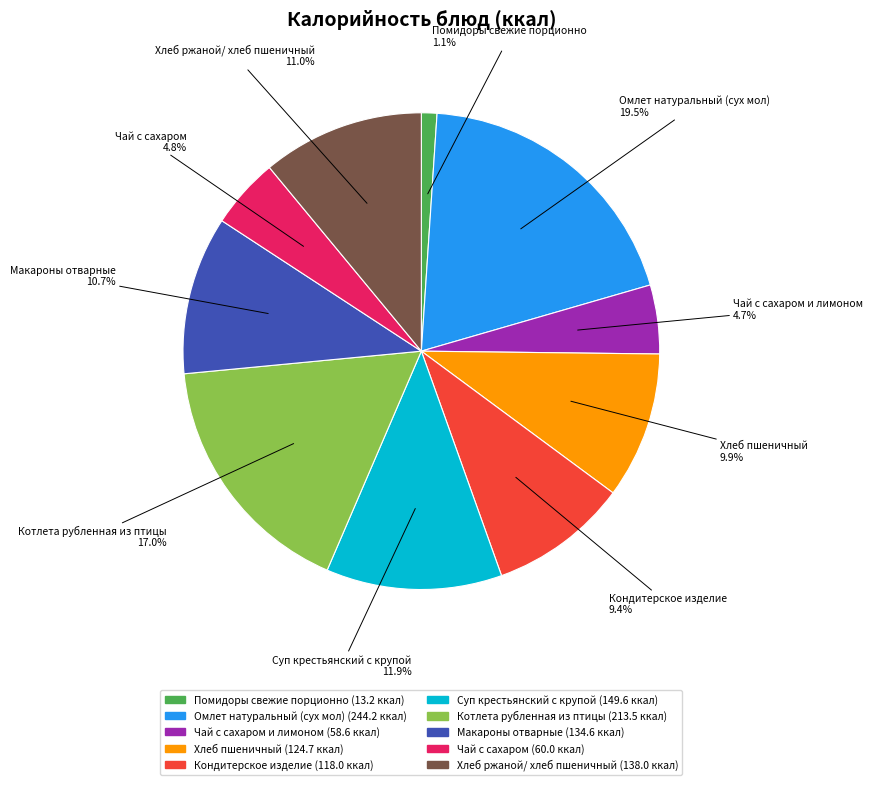

Is there a majority slice in this chart?

No